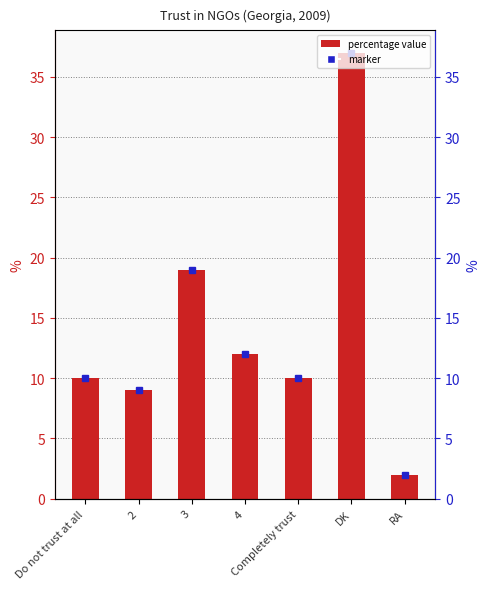

What is the ratio of the value at Completely trust to the value at 3?

0.5